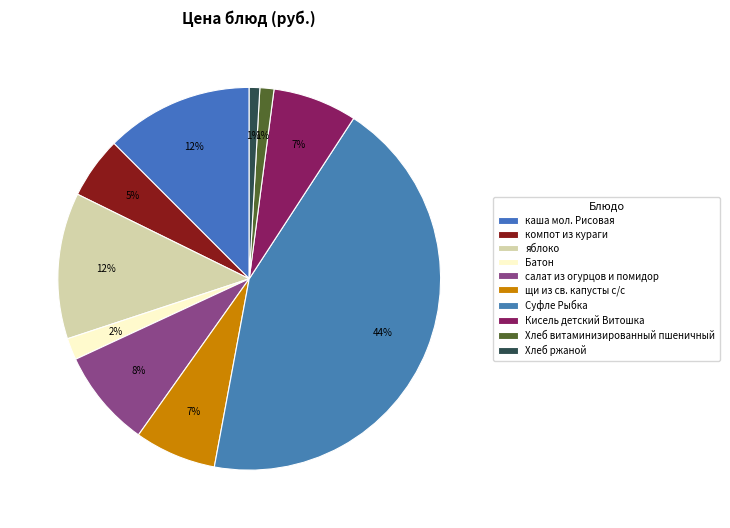

How many slices are in this pie chart?

10